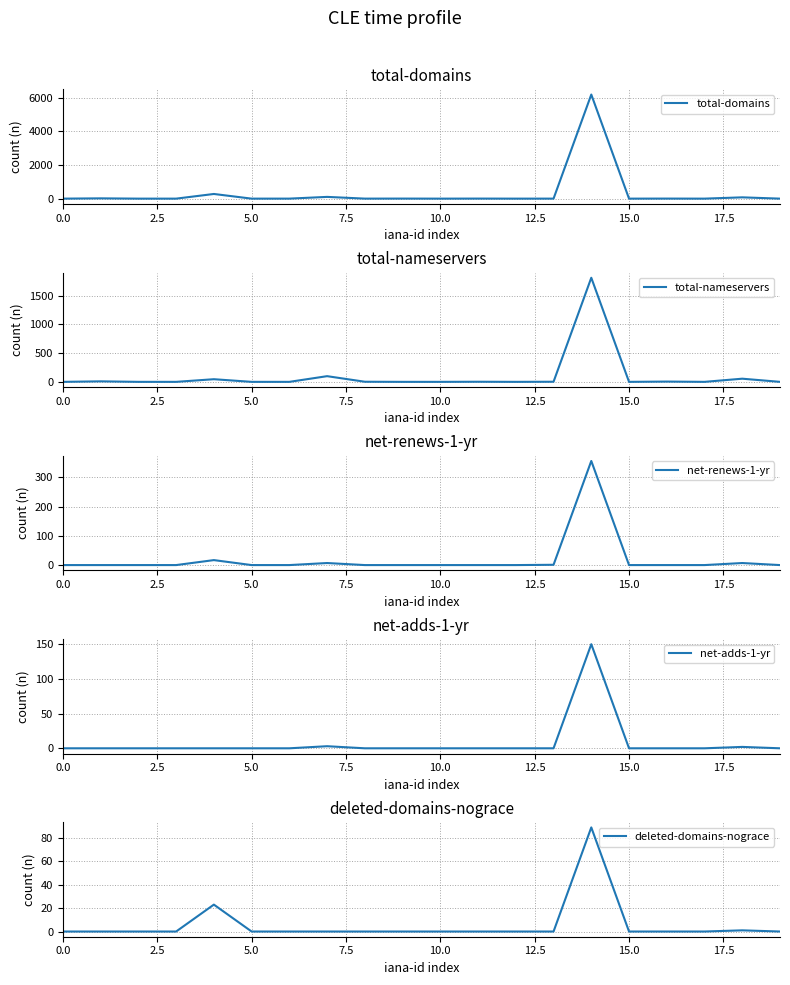

How many values in the net-adds-1-yr series exceed 0?

3